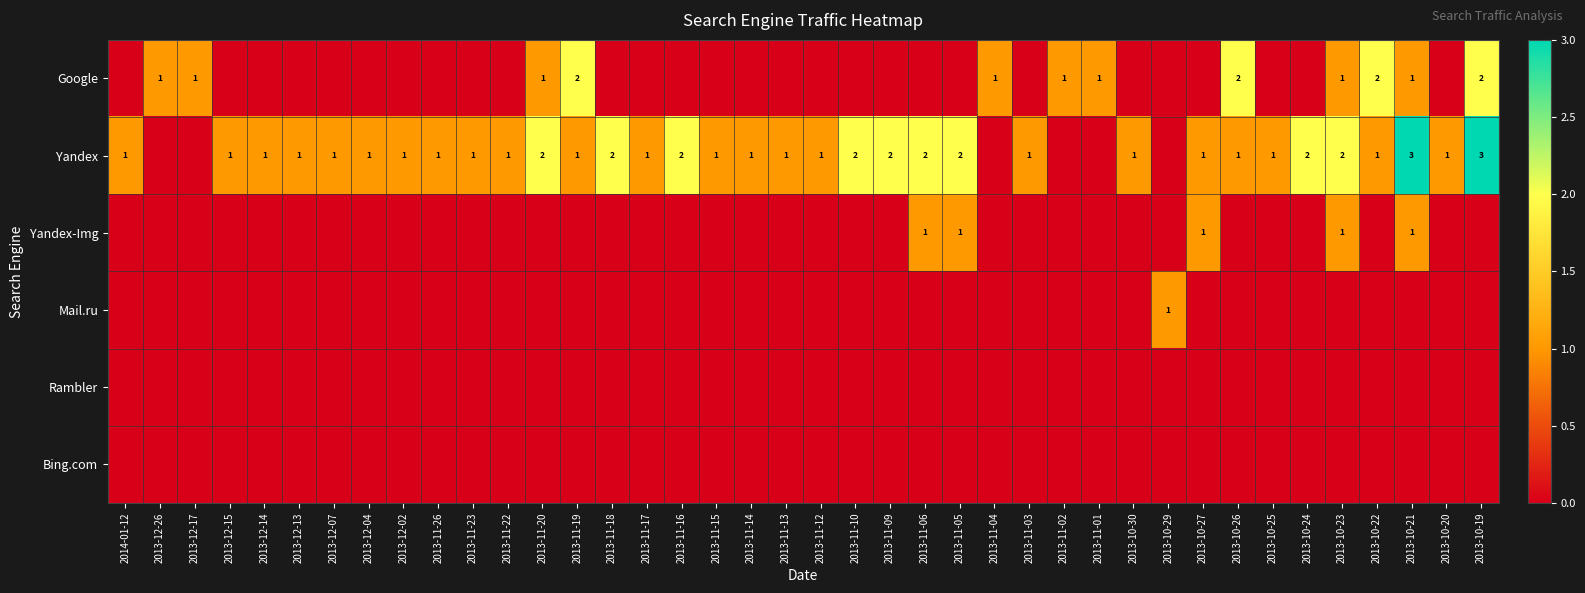

What is the sum of the Yandex values at 2013-10-21 and 2013-11-26?

4